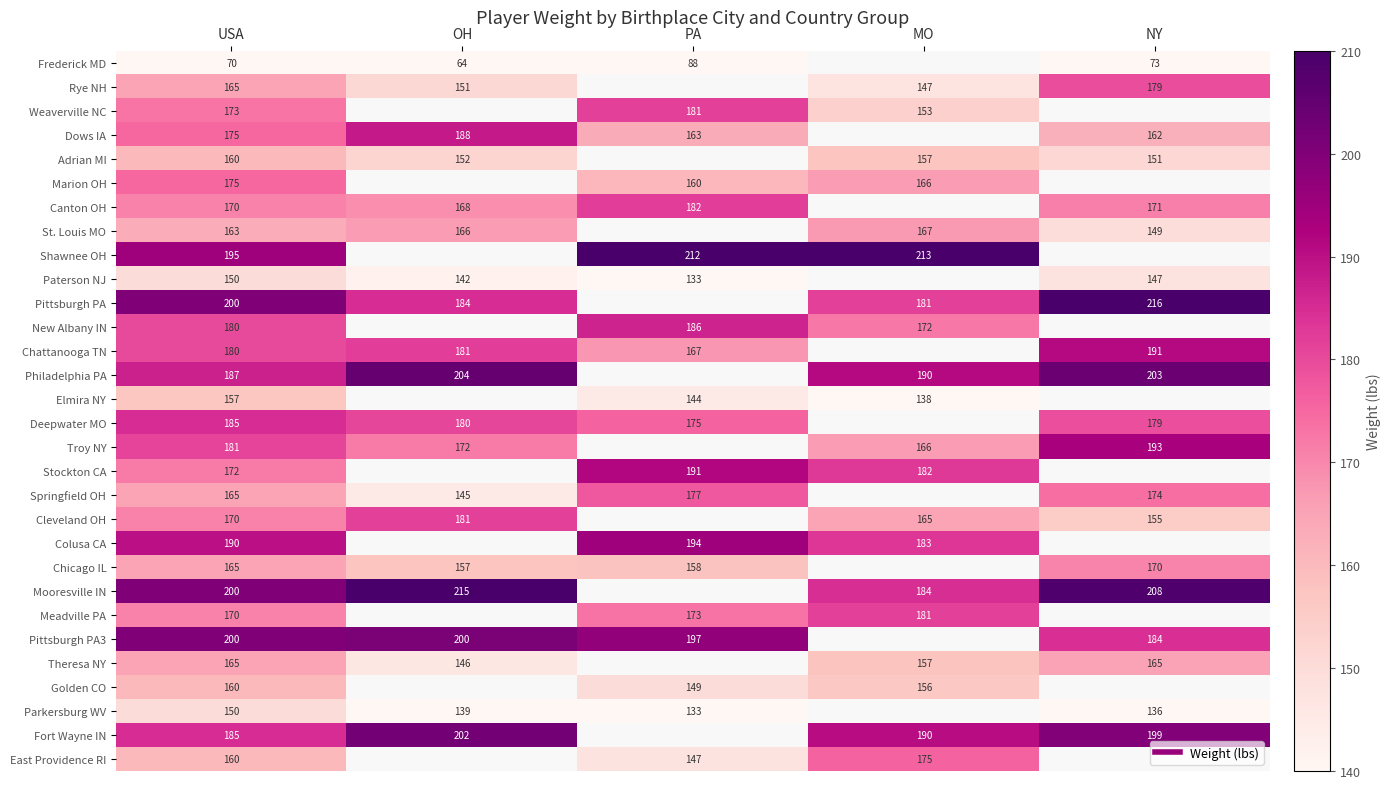

Between NY and MO, which is larger?

MO